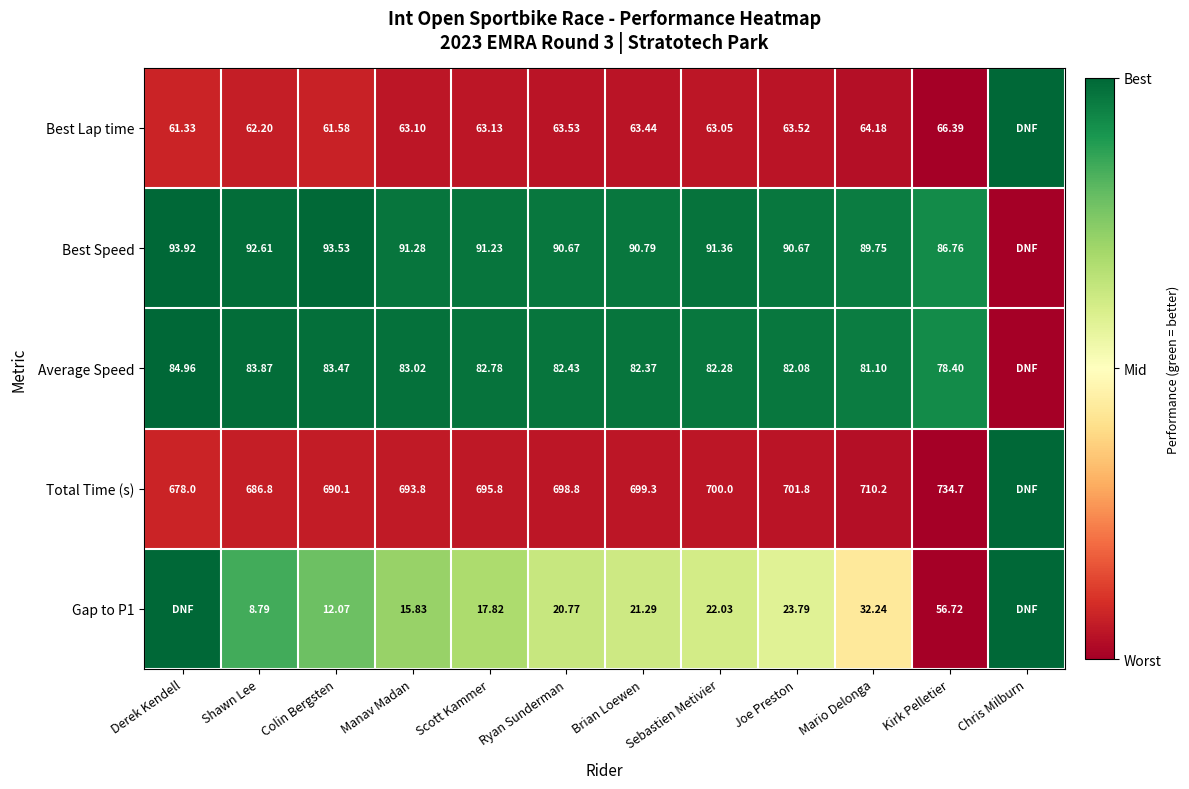

Is the value of Total Time (s) at Ryan Sunderman greater than the value of Gap to P1 at Manav Madan?

Yes